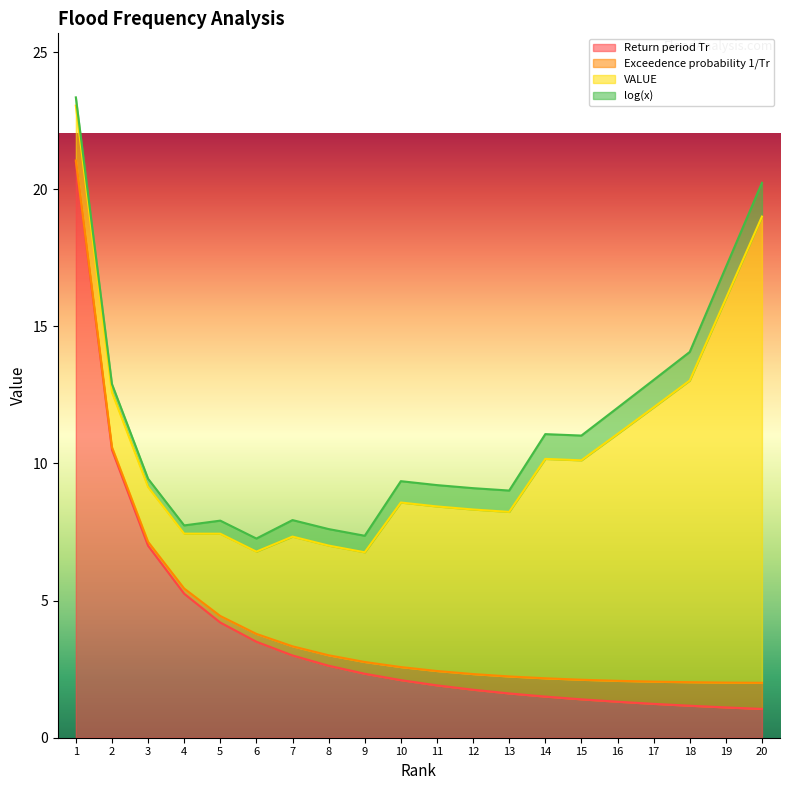

True or false: log(x) and Exceedence probability 1/Tr cross at least once.

False